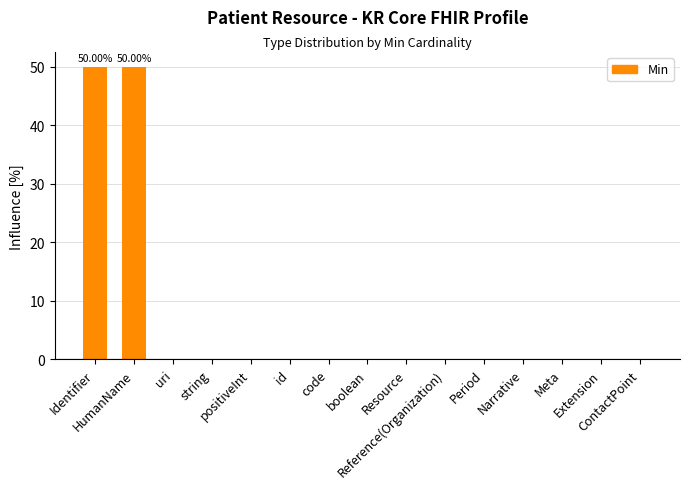

Is it true that the value at Extension is 0?

True